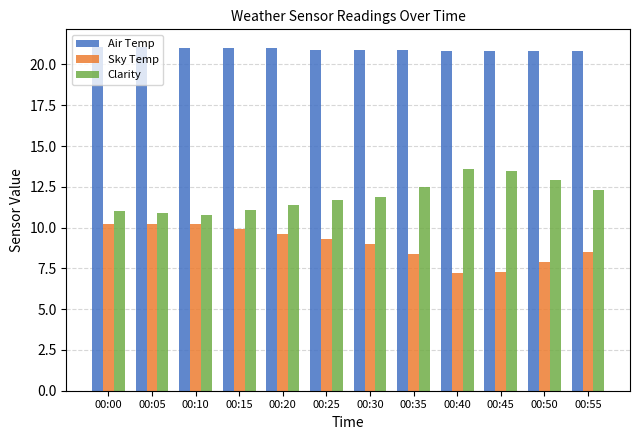

Rank the series at 00:50 from lowest to highest value.

Sky Temp, Clarity, Air Temp